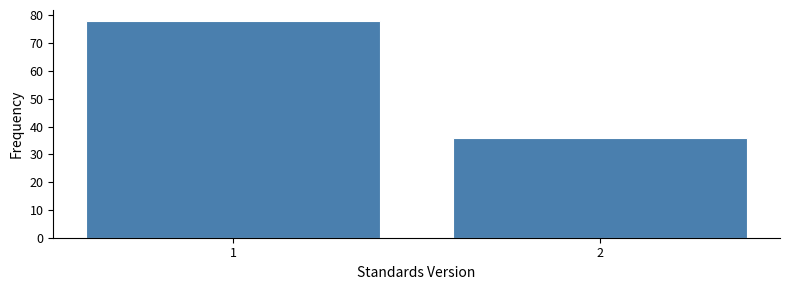

Reading left to right, list all the values displayed in this chart.

78	36